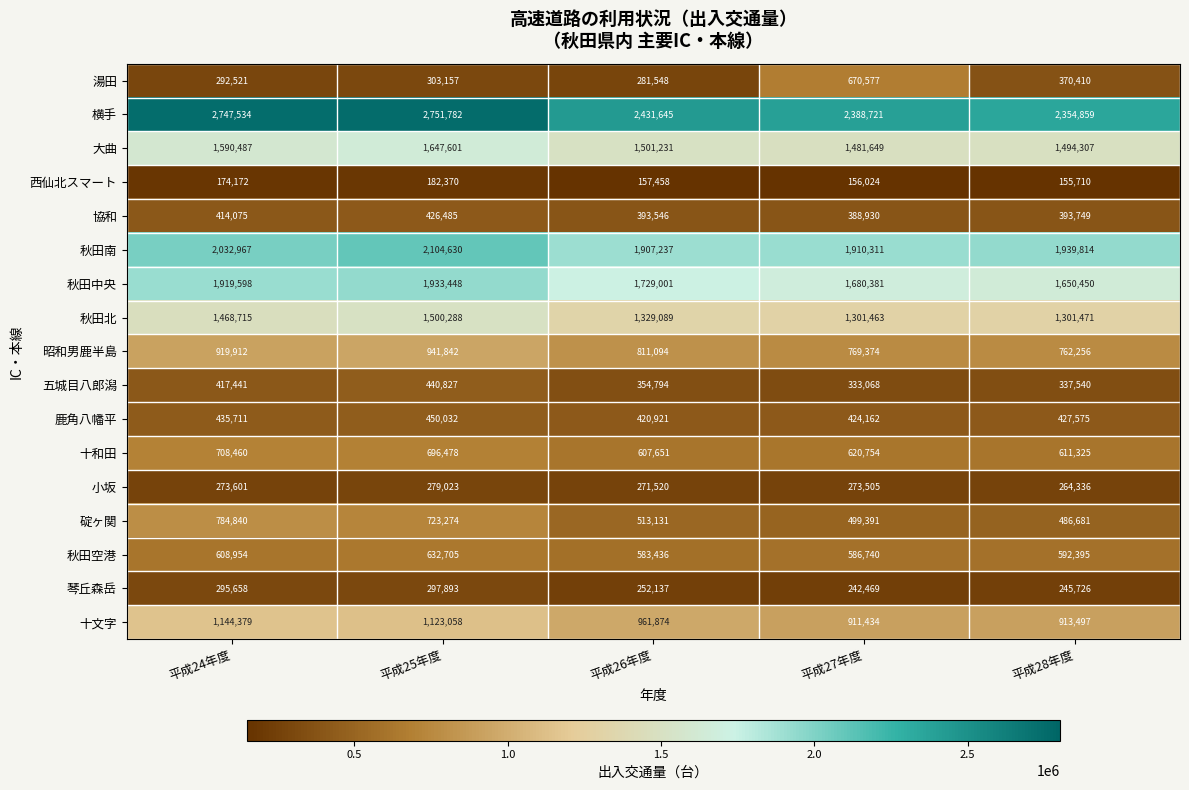

At which label does 横手 first exceed 2431645?

平成24年度